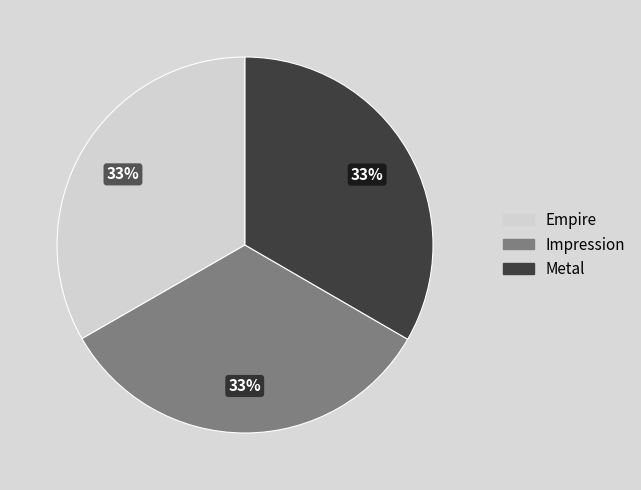

Does Impression represent more than half of the total?

No